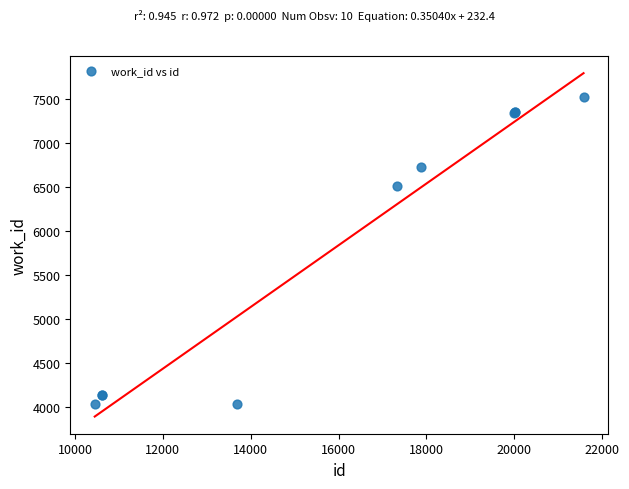

What Y value in the scatter plot is closest to 5777?

6514